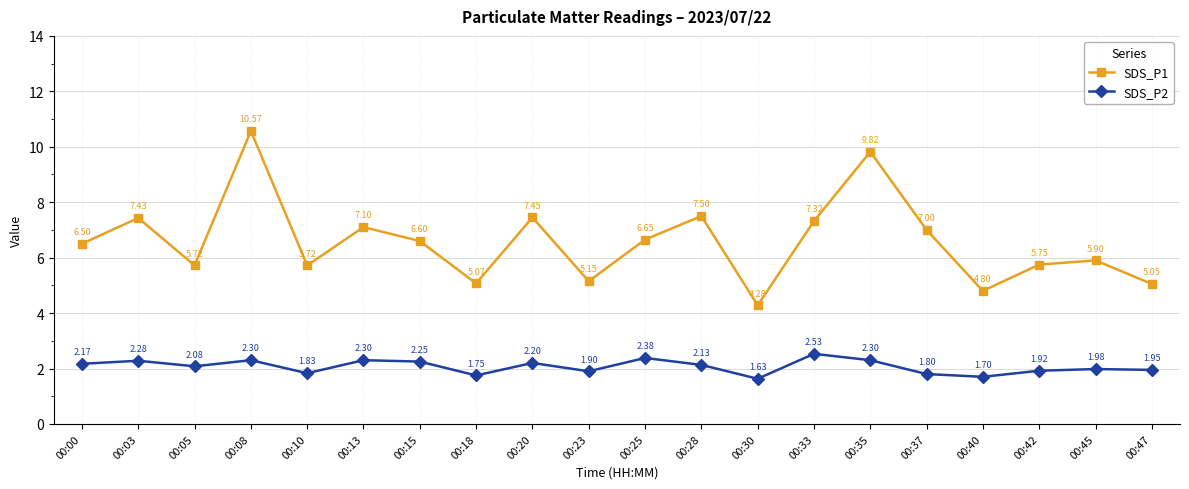

At how many categories does at least one series exceed 10?

1